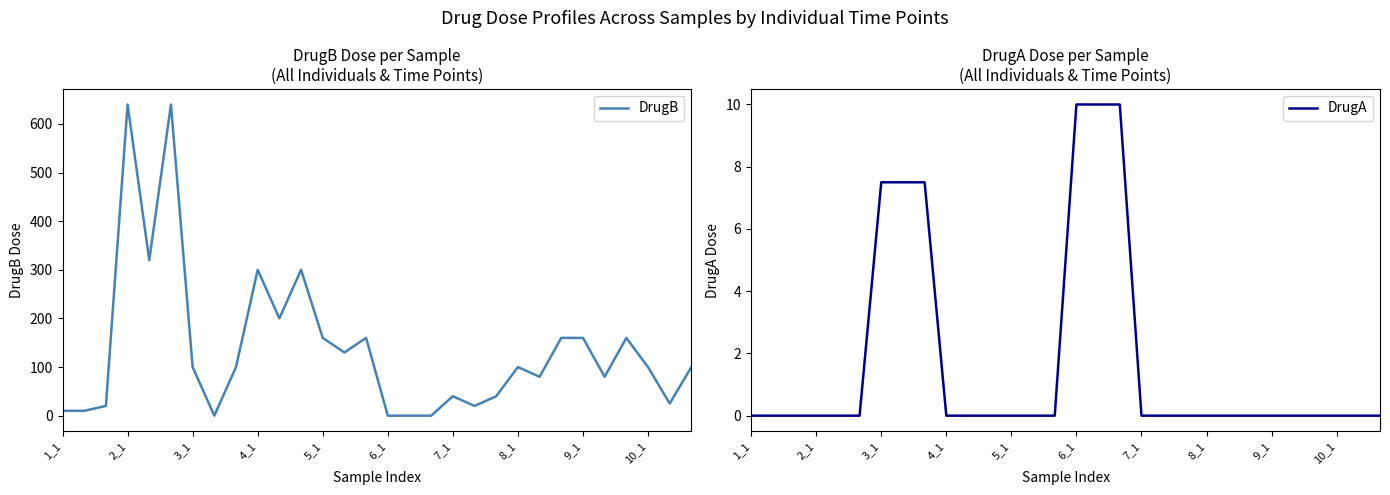

How many times do DrugA and DrugB cross each other?

4